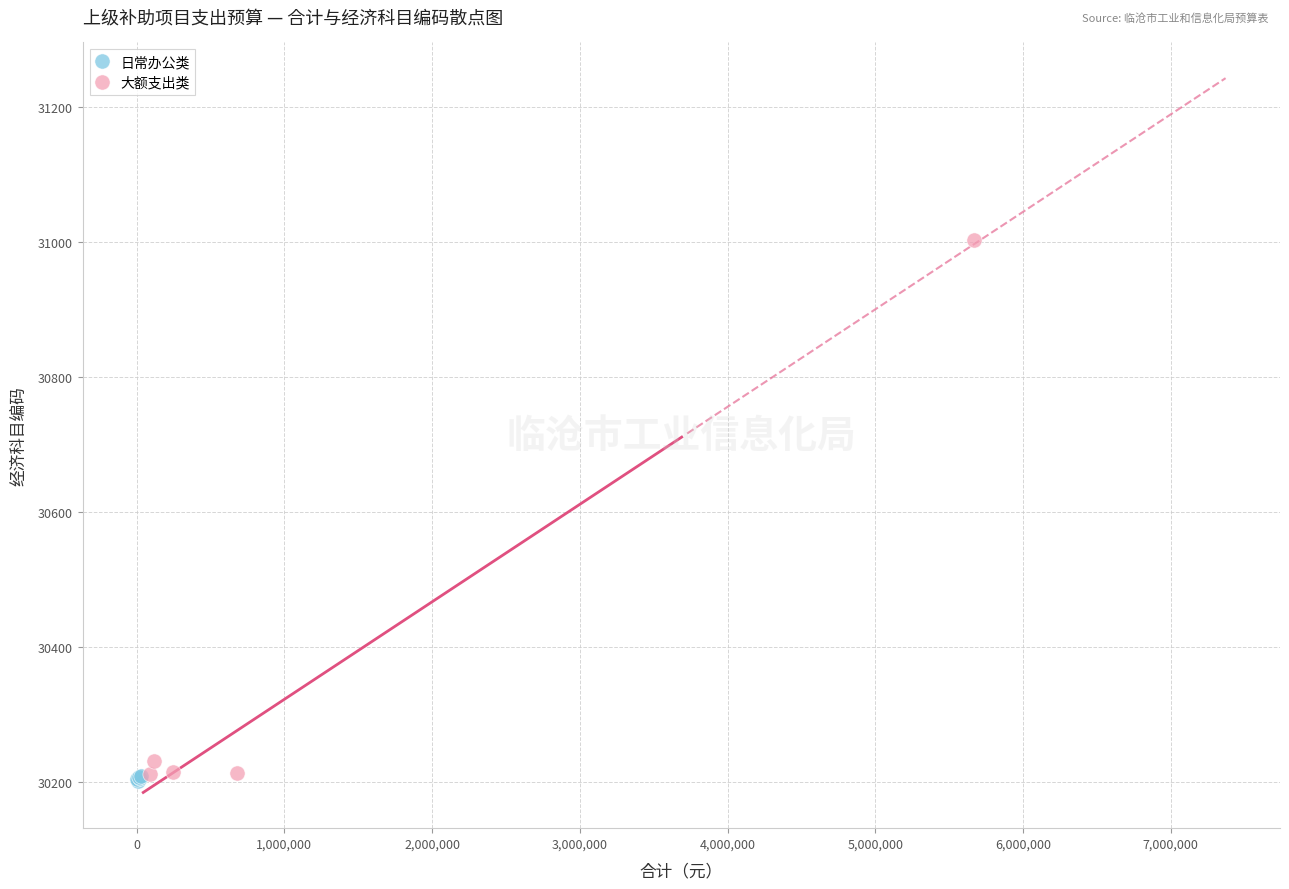

Which series contains the lowest Y value?

日常办公类